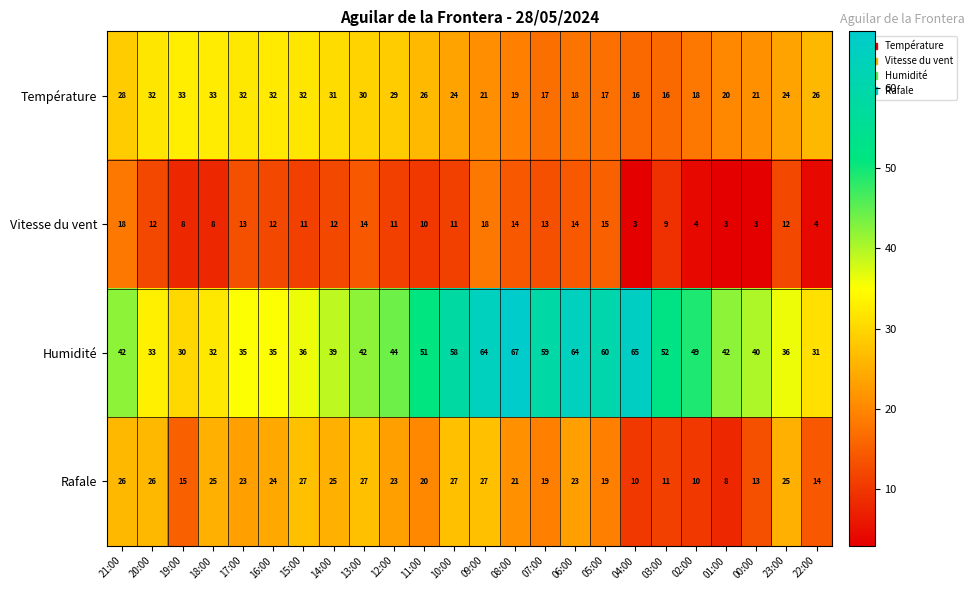

Which series has the widest spread of values?

Humidité